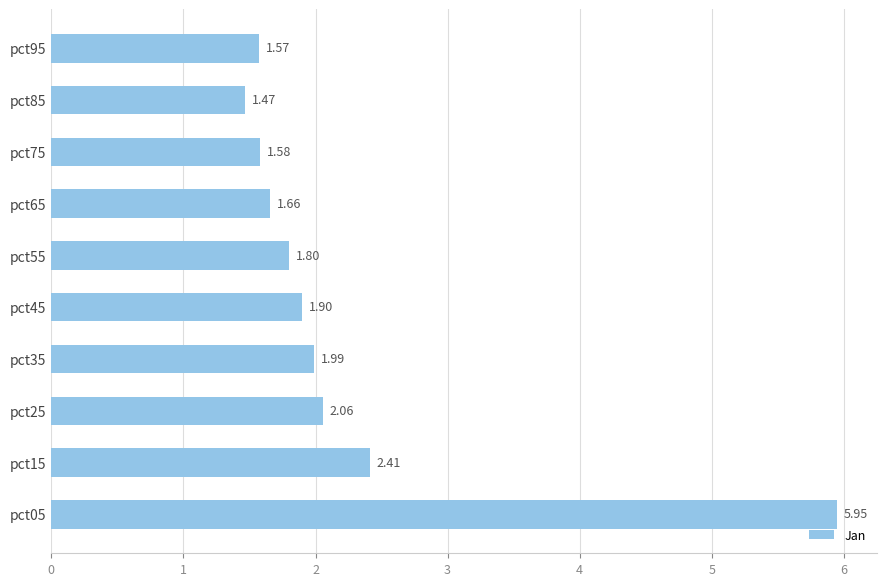

What is the difference between the maximum and second lowest values?

4.4